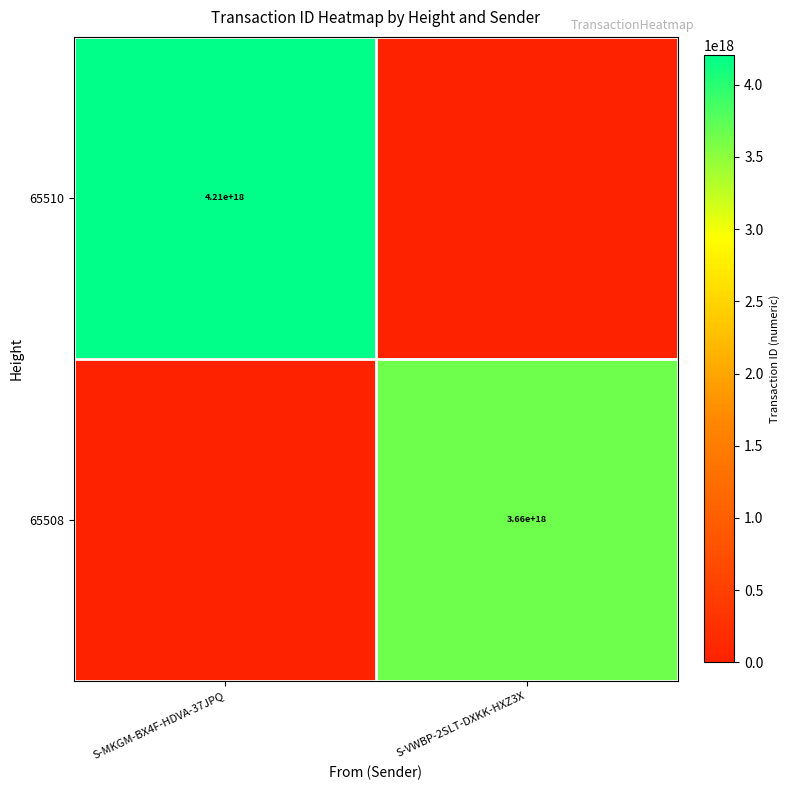

At which category is the sum across all series the highest?

S-MKGM-BX4F-HDVA-37JPQ